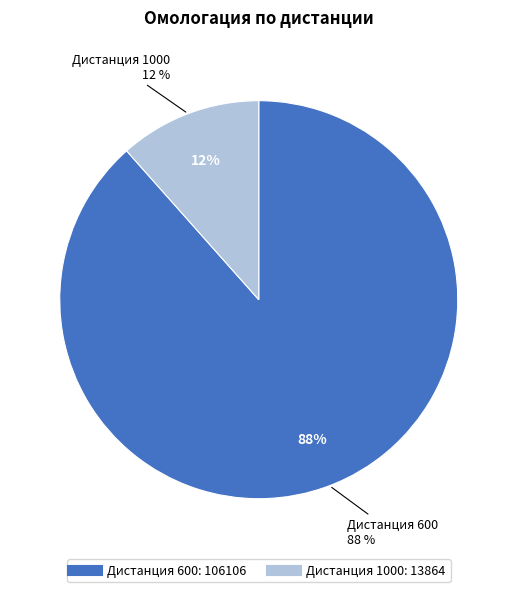

Combined, do 1000 and 600 account for over 50%?

Yes